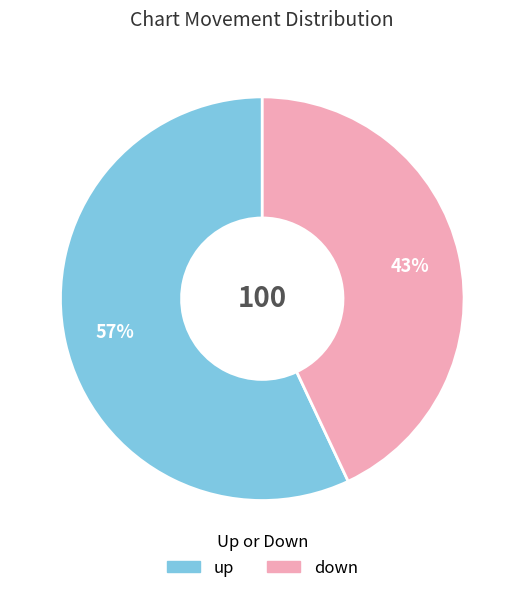

Count the number of slices in the pie.

2